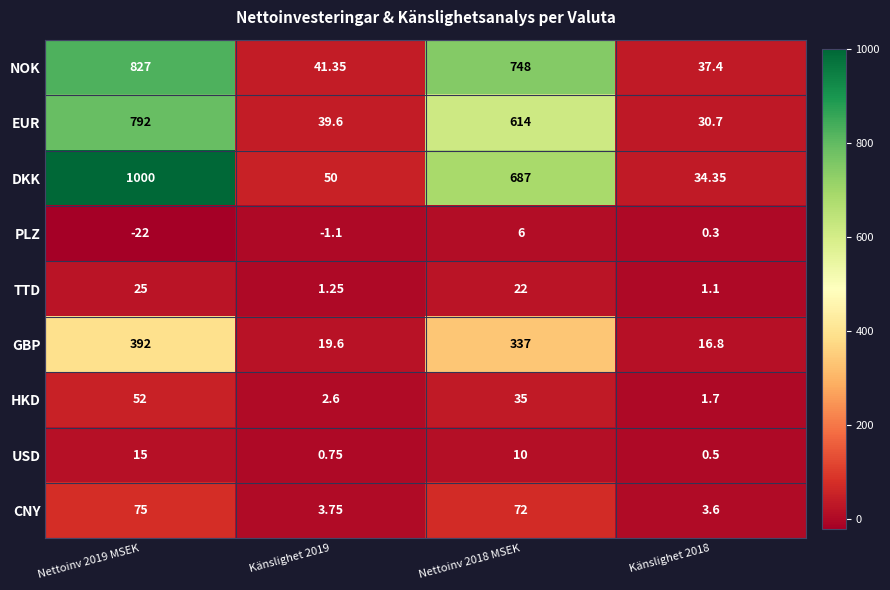

Is the value of USD at Känslighet 2019 greater than the value of CNY at Nettoinv 2018 MSEK?

No